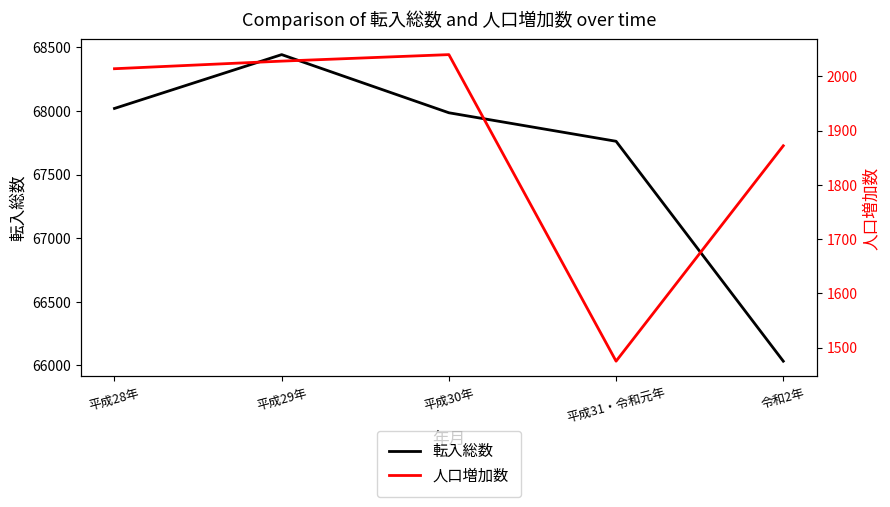

True or false: 人口増加数 and 転入総数 intersect in this chart.

False